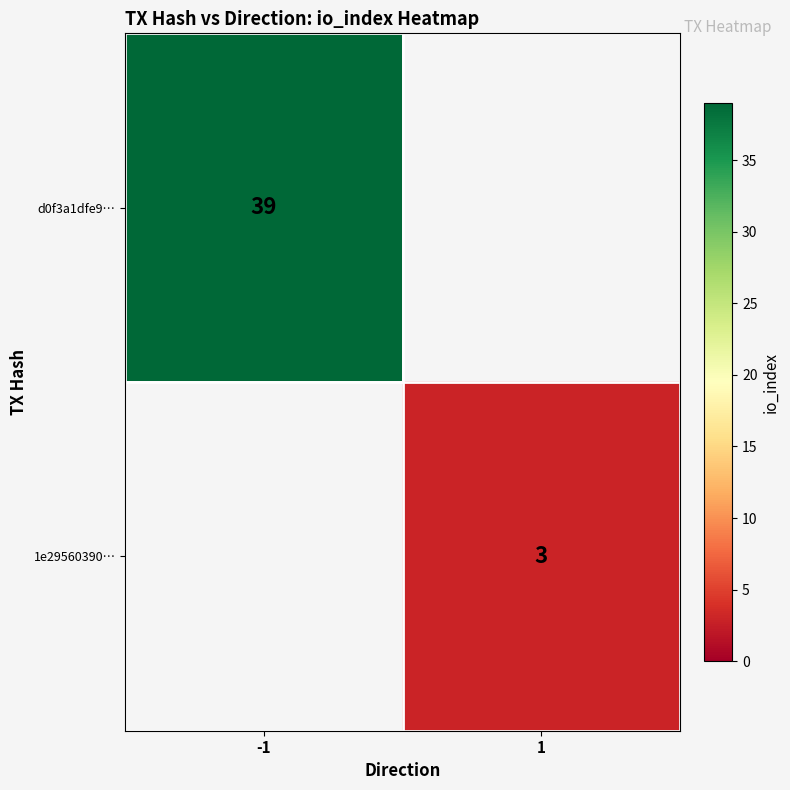

At how many categories does at least one series exceed 11?

1